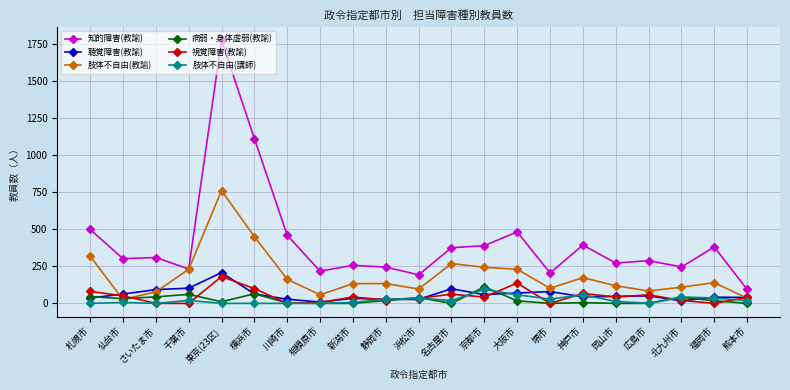

Which category has the highest value across all series?

東京(23区)